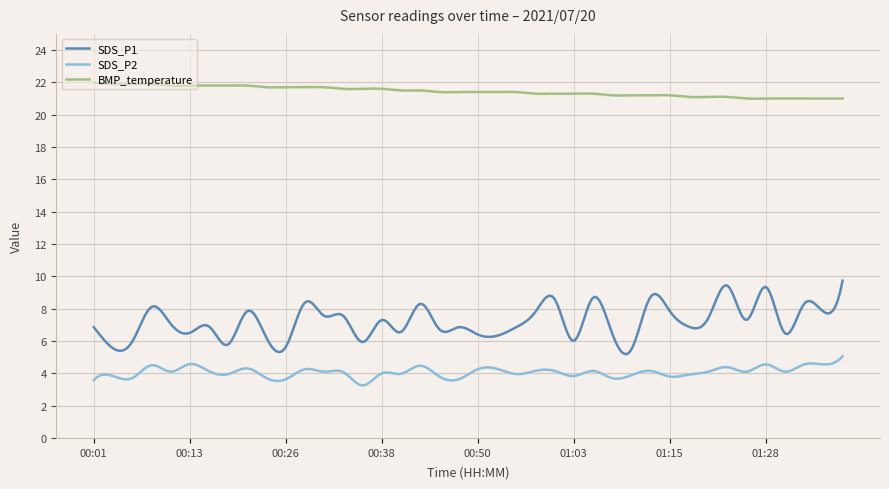

True or false: BMP_temperature and SDS_P1 cross at least once.

False